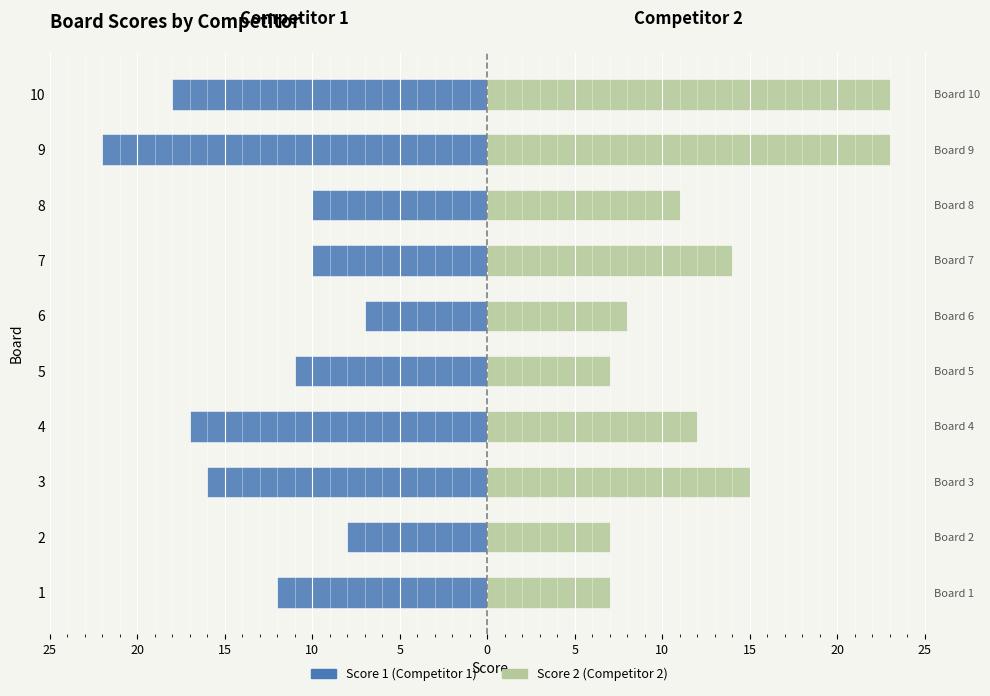

What is the label of the 7th bar from the right?

10